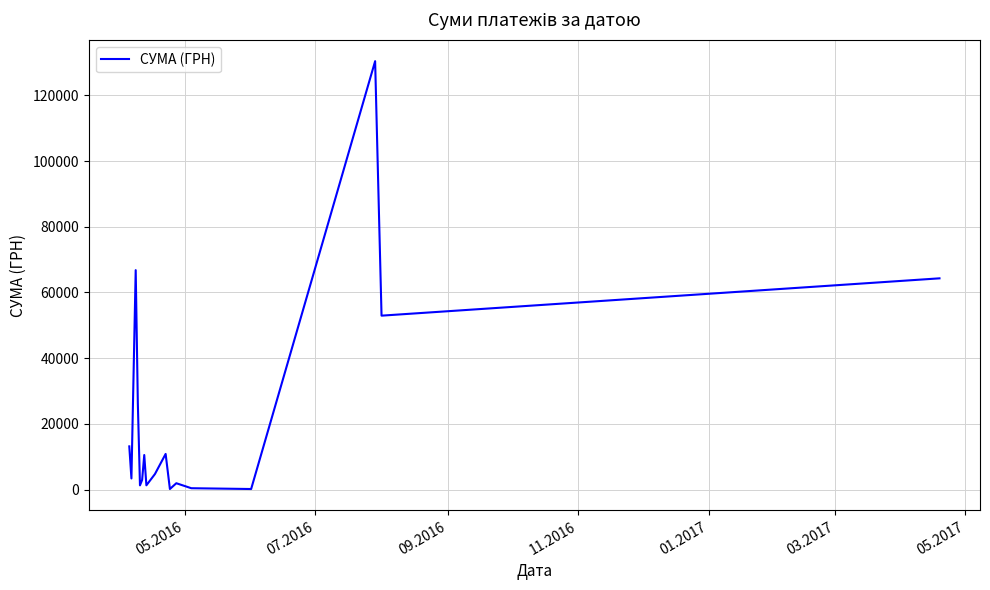

What is the difference between the maximum and minimum values?

130203.7